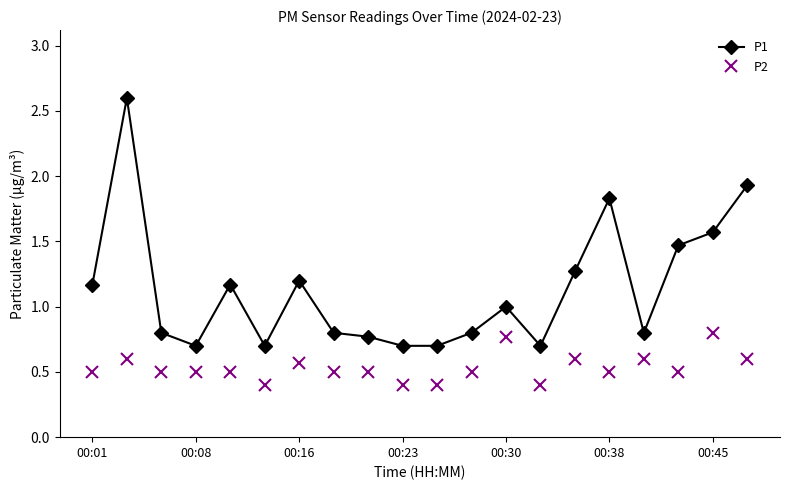

List the series in order of their peak value, highest first.

P1, P2